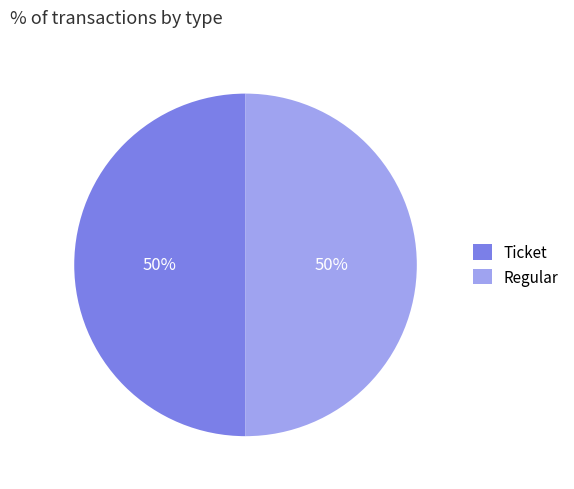

To the nearest percent, what portion does Regular represent?

50%